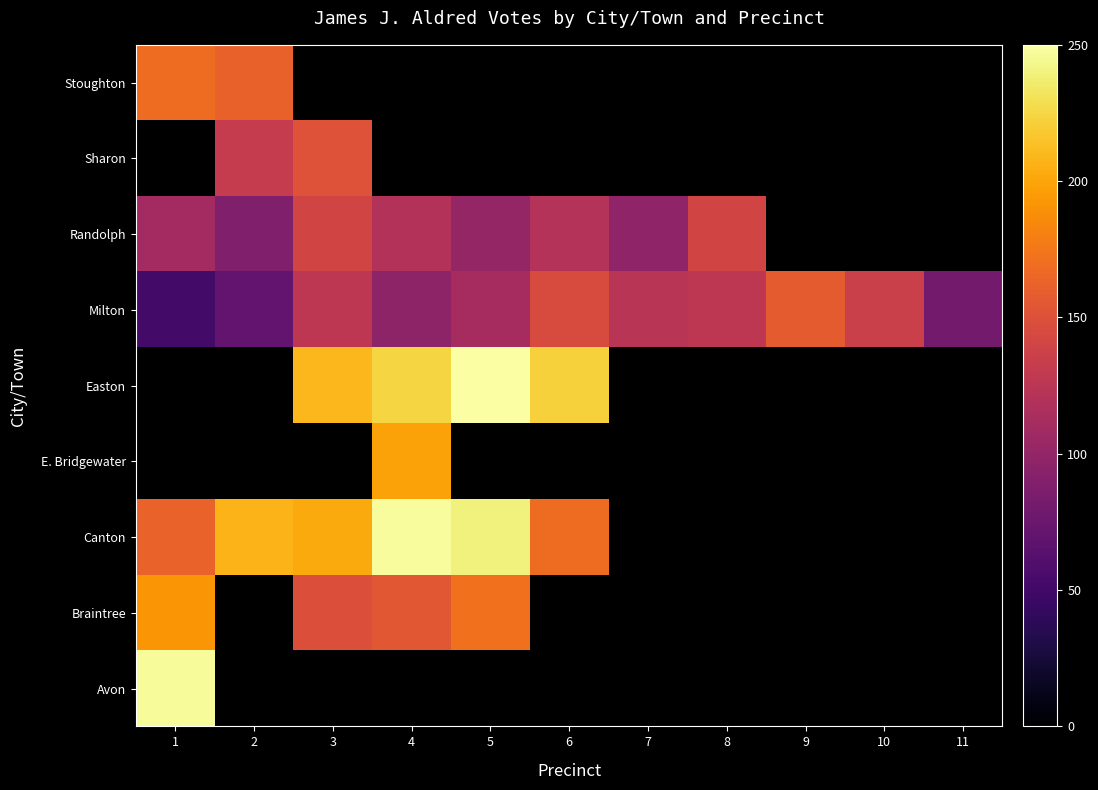

True or false: Randolph has a value of 110.0 at 1.

True